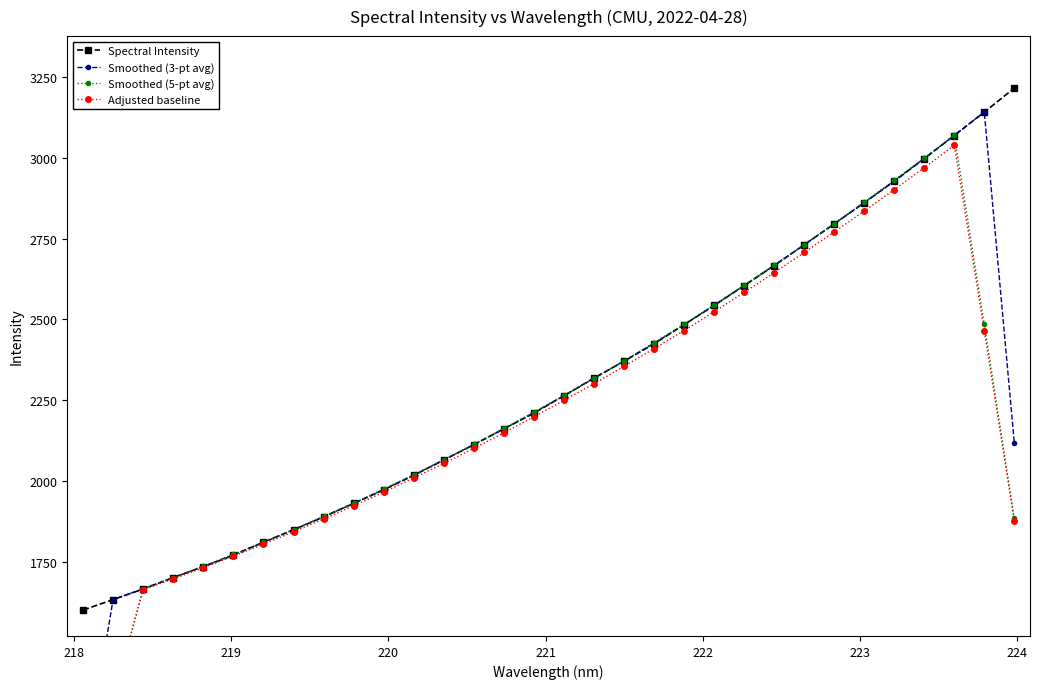

True or false: Spectral Intensity has more than 2 points higher than both neighbors.

False